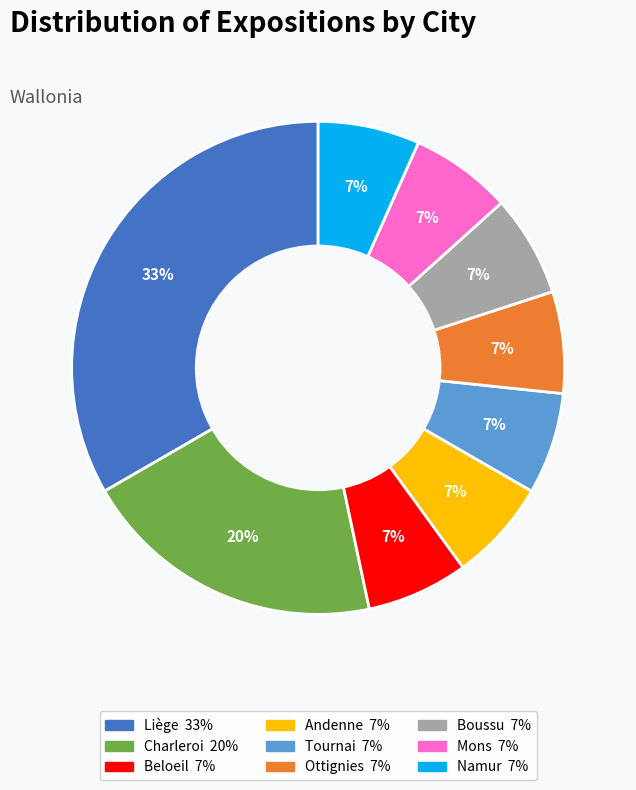

Count the number of slices in the pie.

9